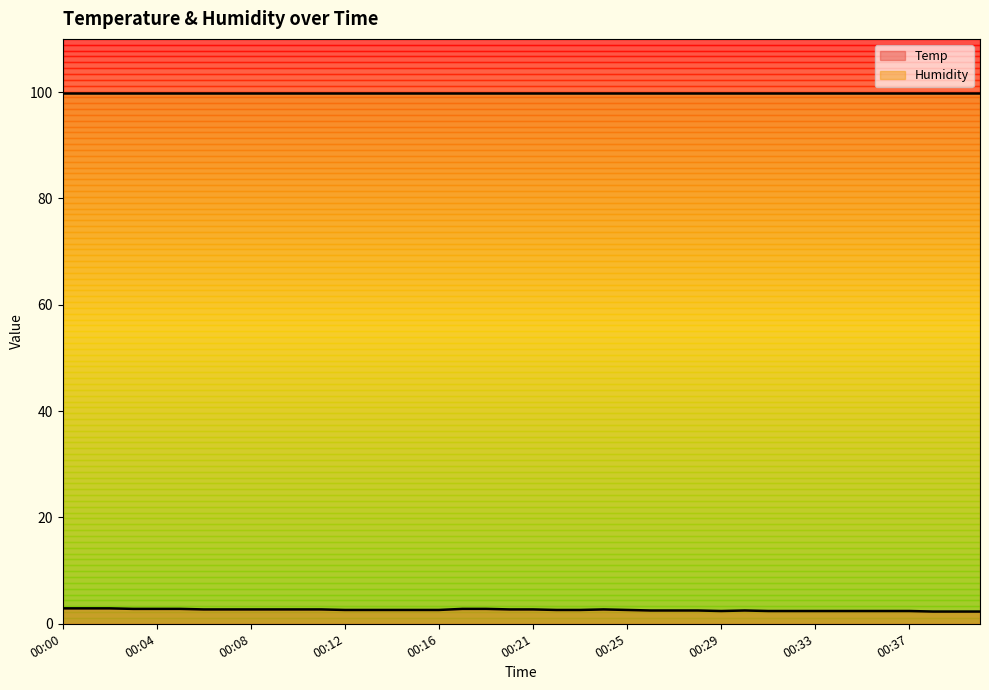

Read the value at 00:36.

2.4